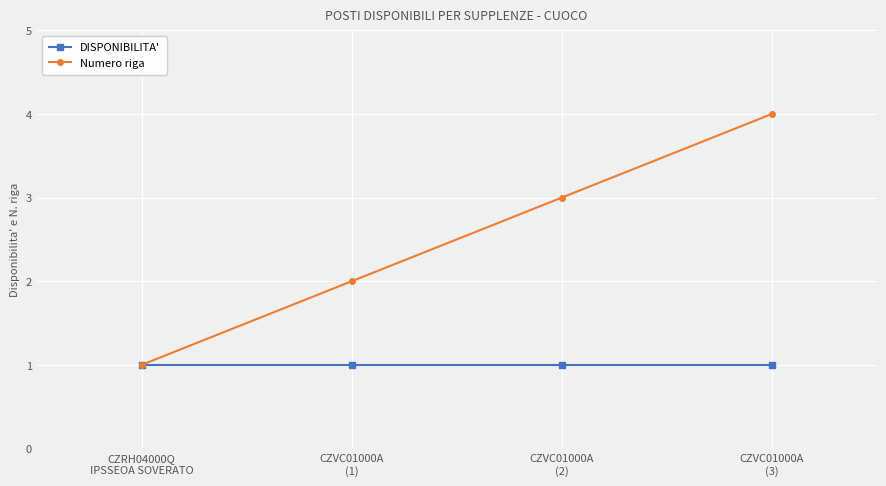

Which series has the largest total across all categories?

Numero riga